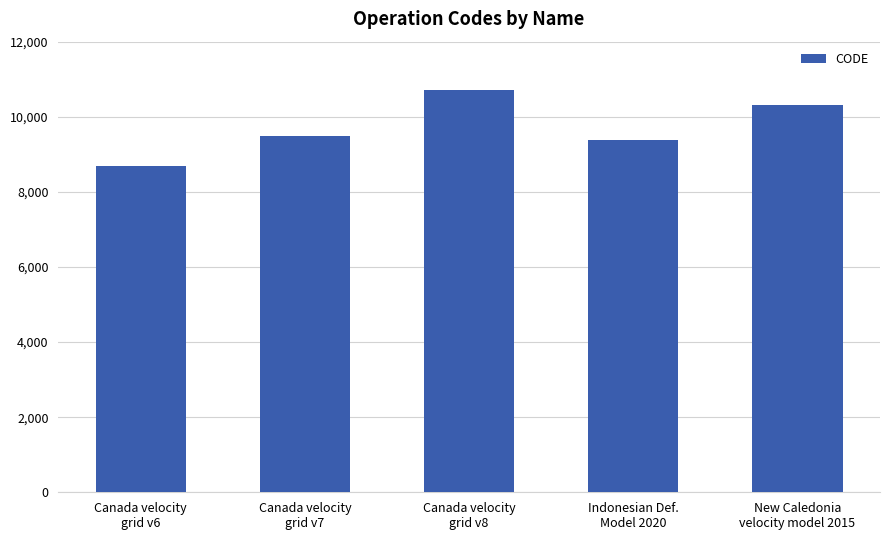

What is the label of the 2nd bar from the right?

Indonesian Def.
Model 2020